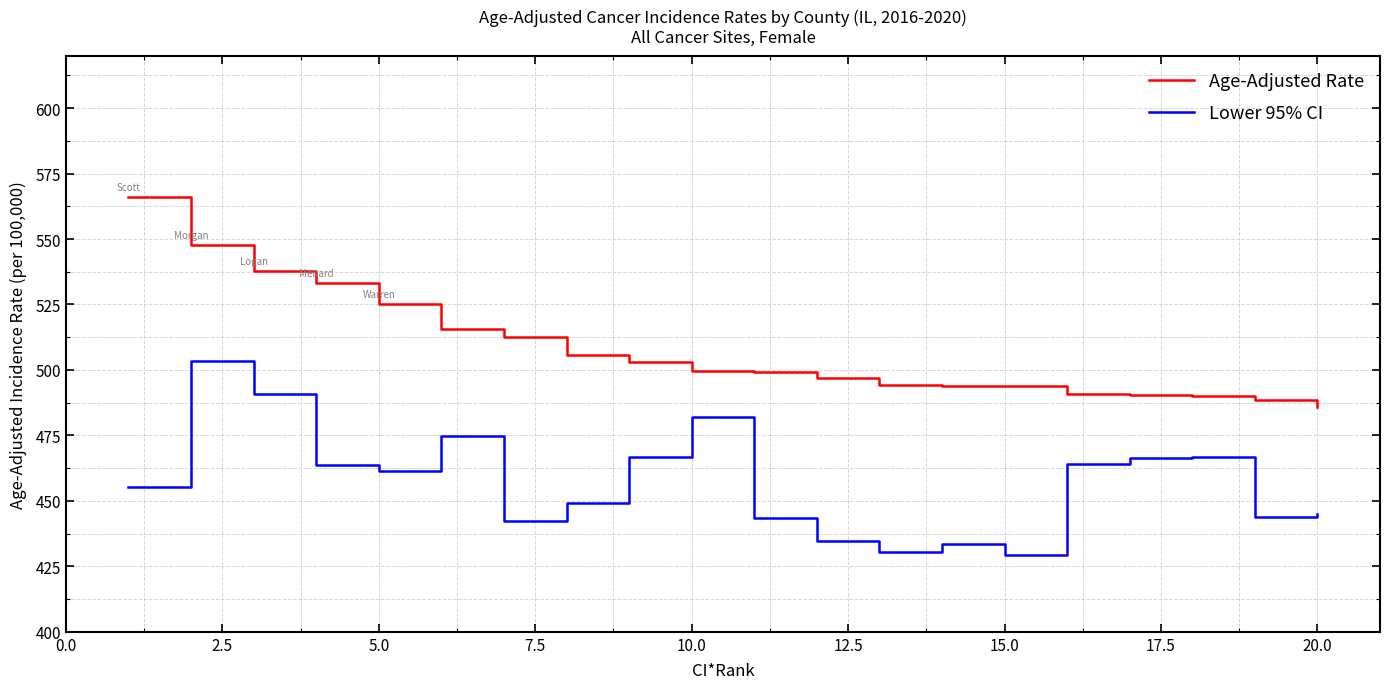

What is the difference between the maximum and minimum values in the Lower 95% CI series?

74.3